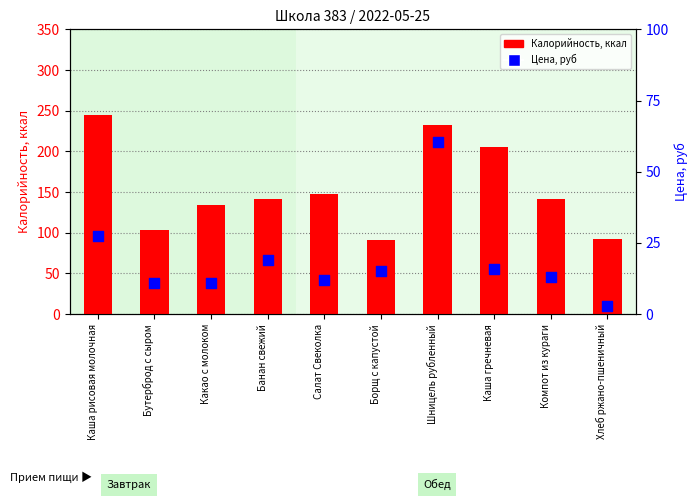

Which series has the widest spread of Y values?

Калорийность, ккал